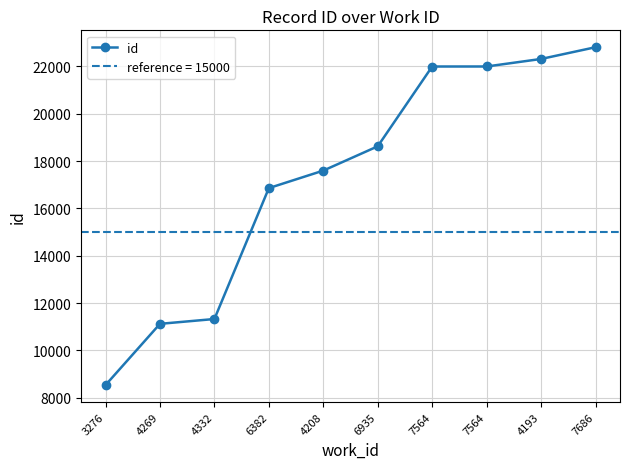

What is the smallest value displayed?

8537